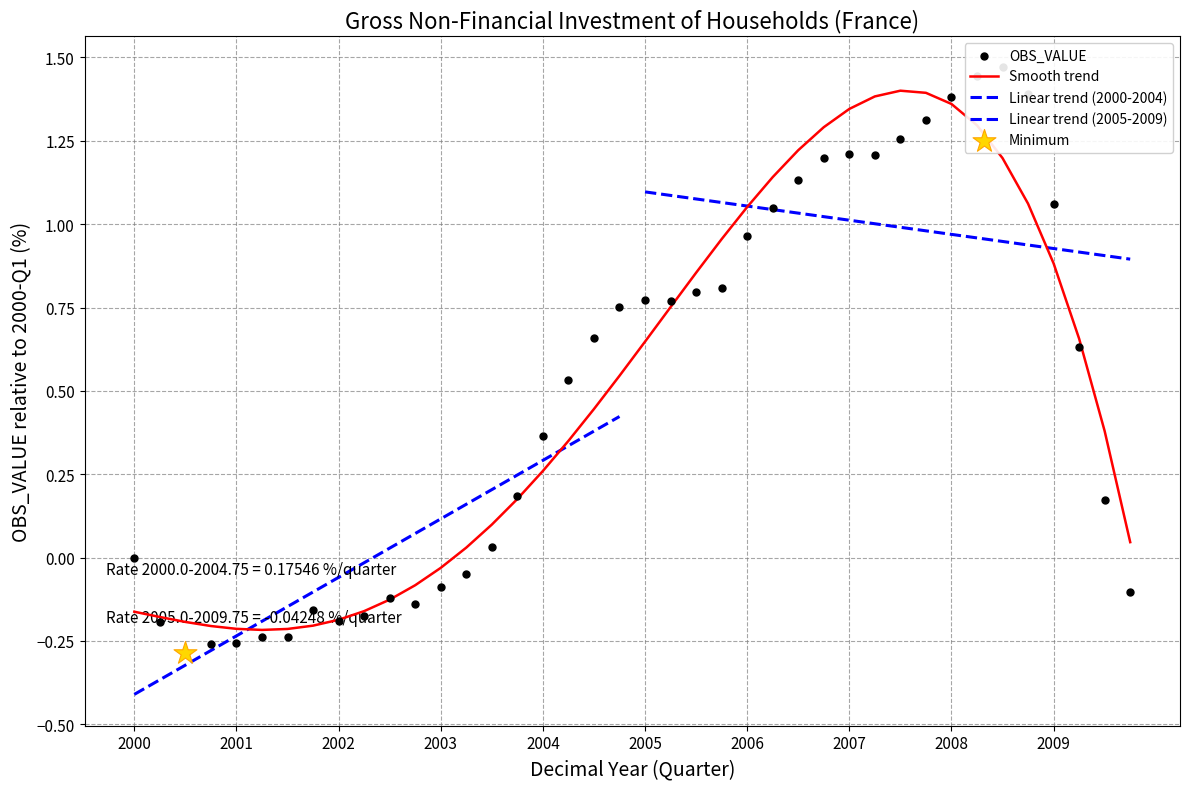

What is the ratio of the value at 2008-Q2 to the value at 2006-Q4?

1.2